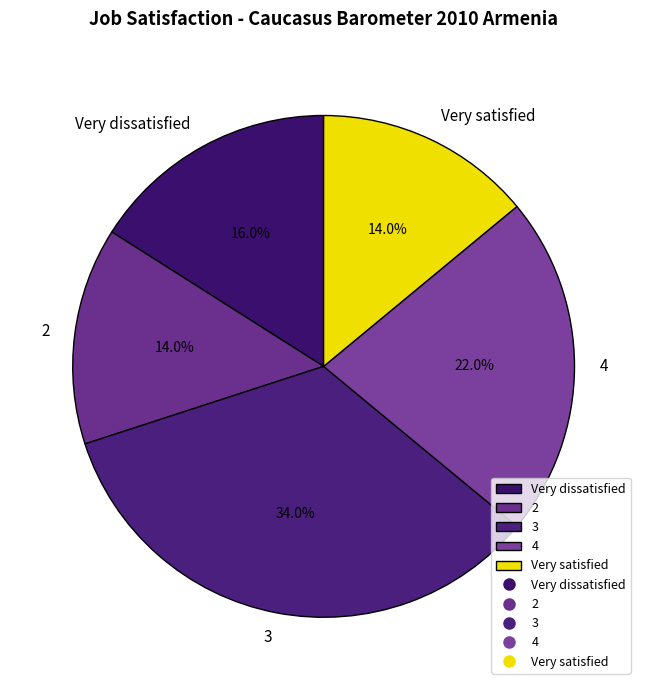

Between Very satisfied and 3, which is larger?

3